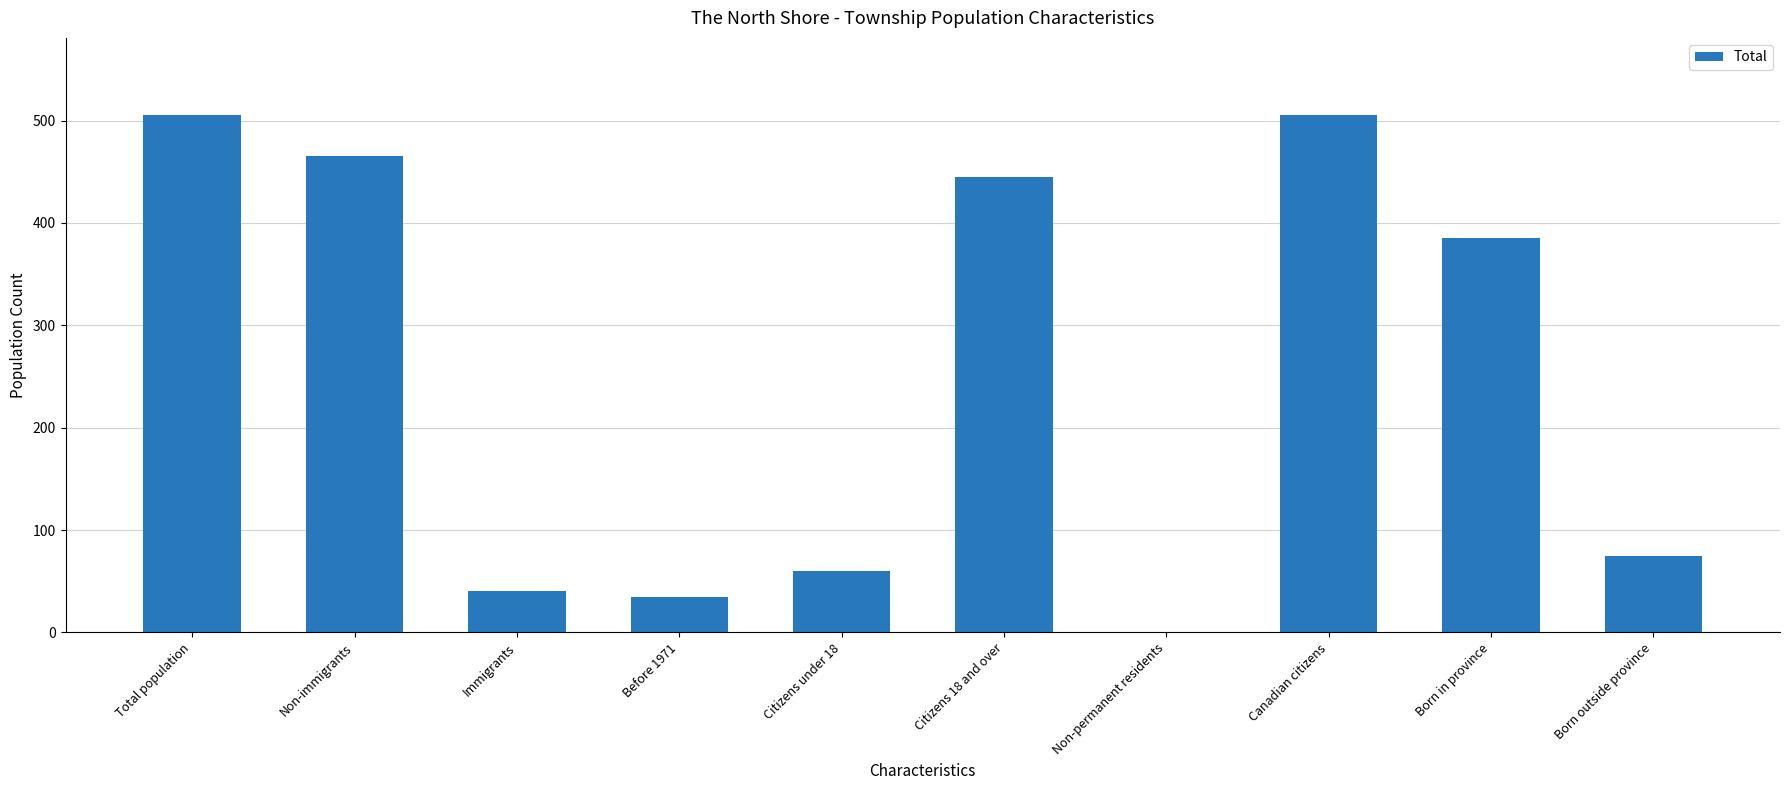

What is the sum of the values at Non-permanent residents and Canadian citizens?

505